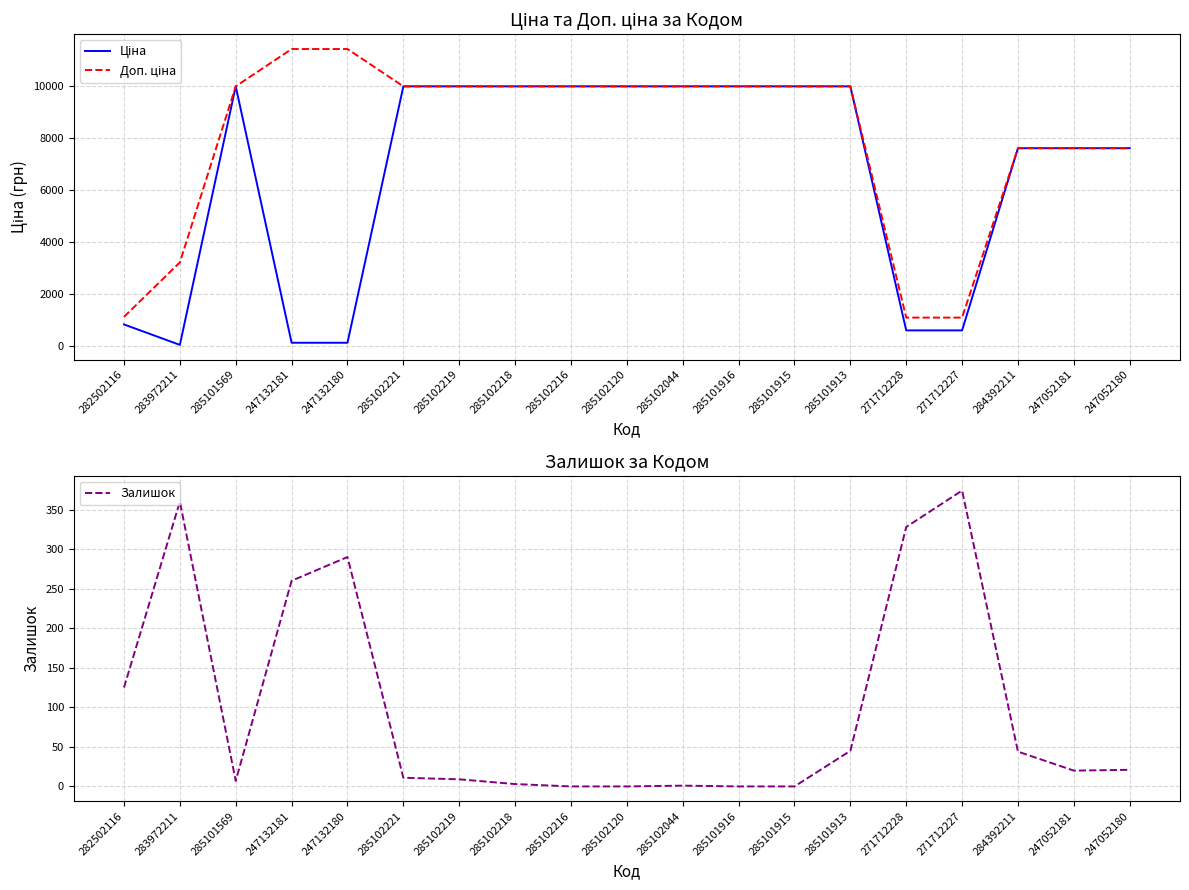

Is it true that Залишок equals 360.0 at 283972211?

True